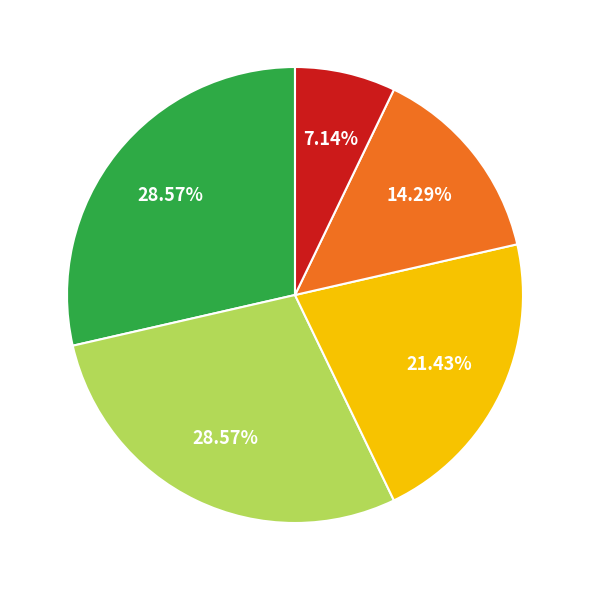

Is there any slice that represents more than half of the pie?

No